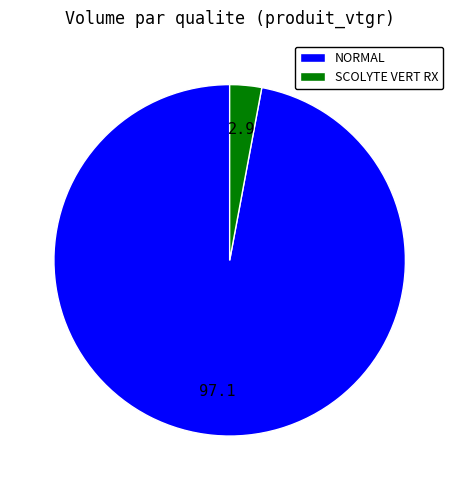

The SCOLYTE VERT RX slice represents 3% of the pie. True or false?

True